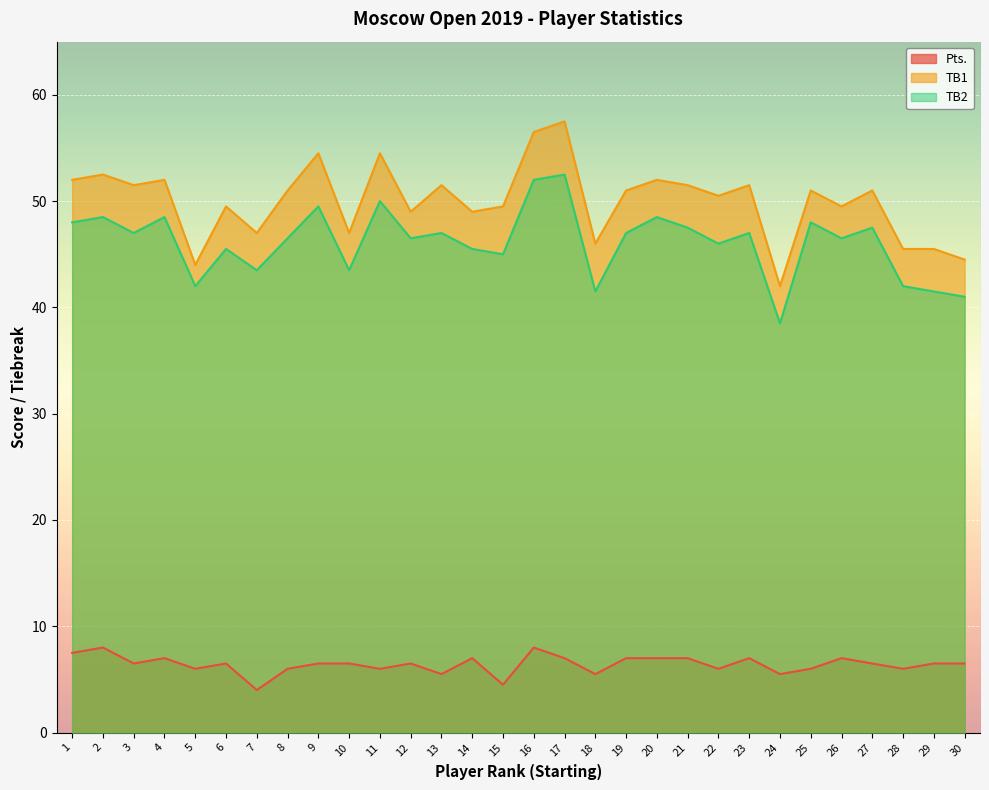

True or false: Pts. and TB1 intersect in this chart.

False